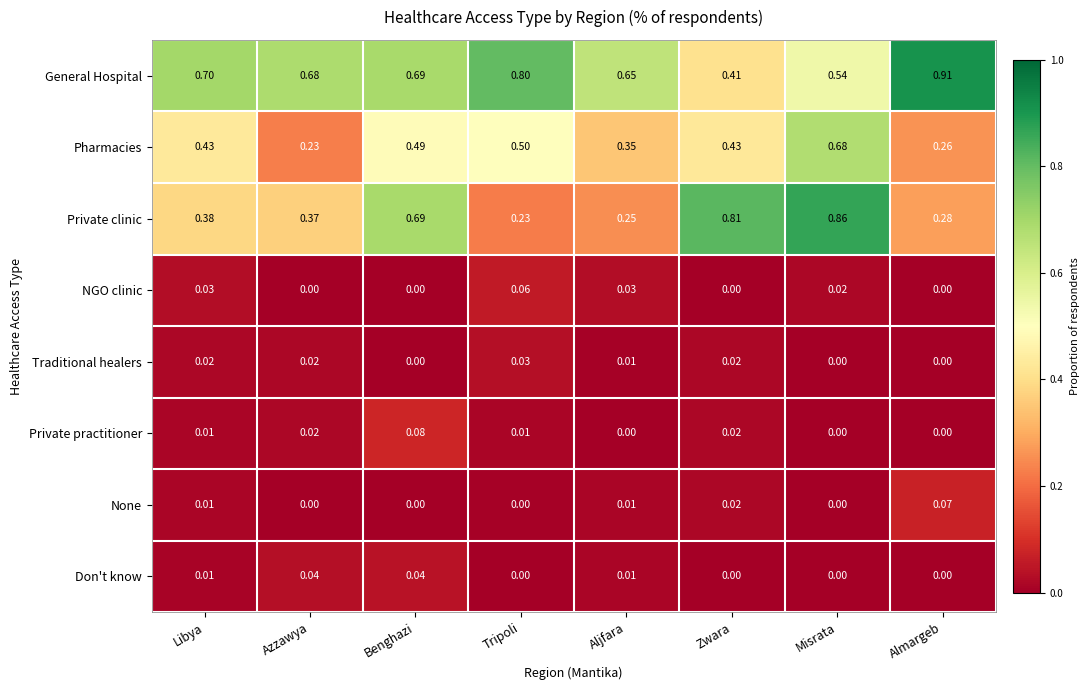

How many positive values does the None series have?

4